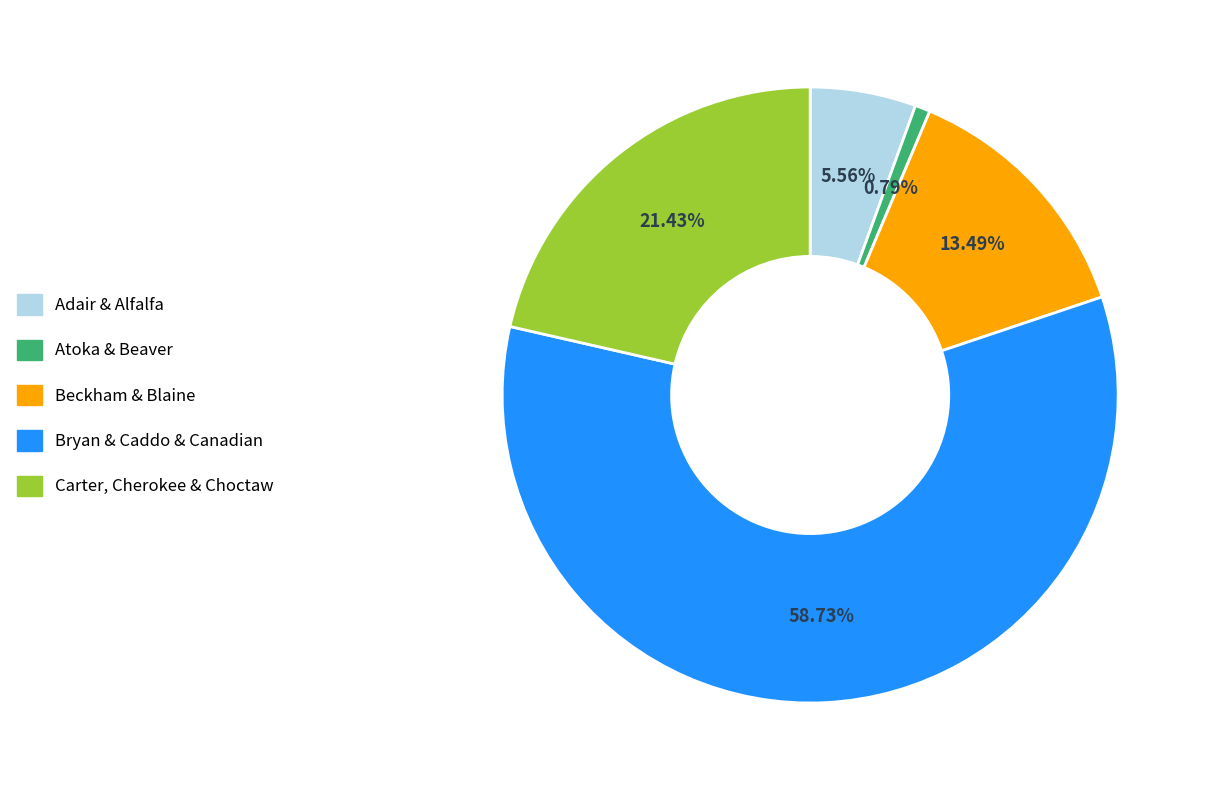

What is the ratio of the value at Adair & Alfalfa to the value at Carter, Cherokee & Choctaw?

0.3